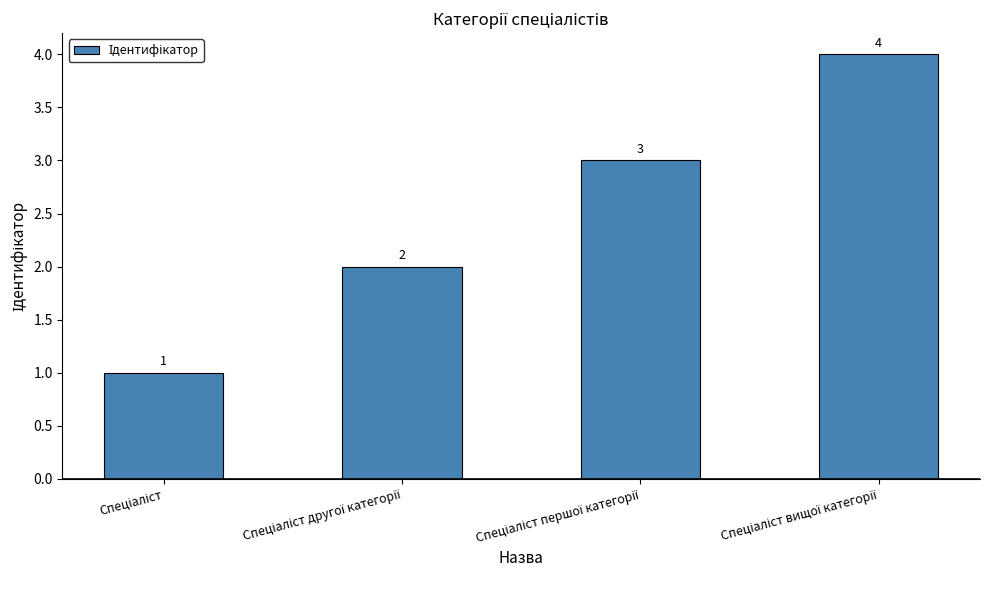

What is the sum of all values?

10